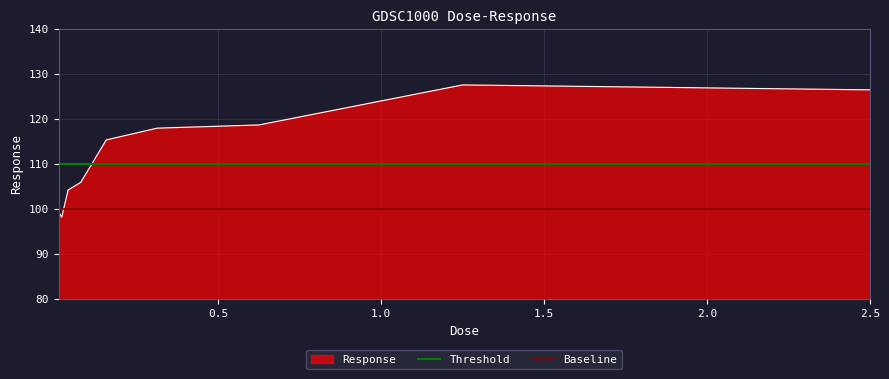

The Threshold series shows 110 at 1.0. True or false?

True